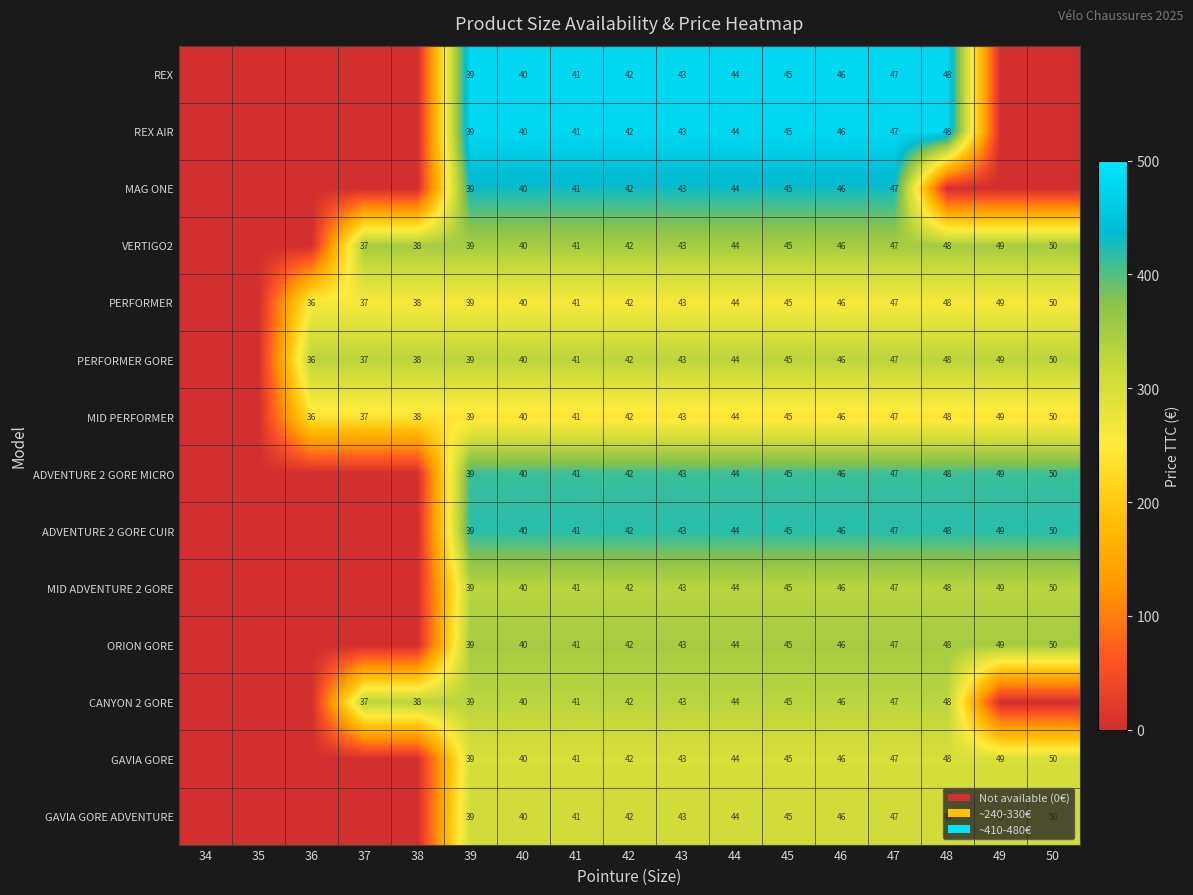

What is the greatest value displayed?

479.9